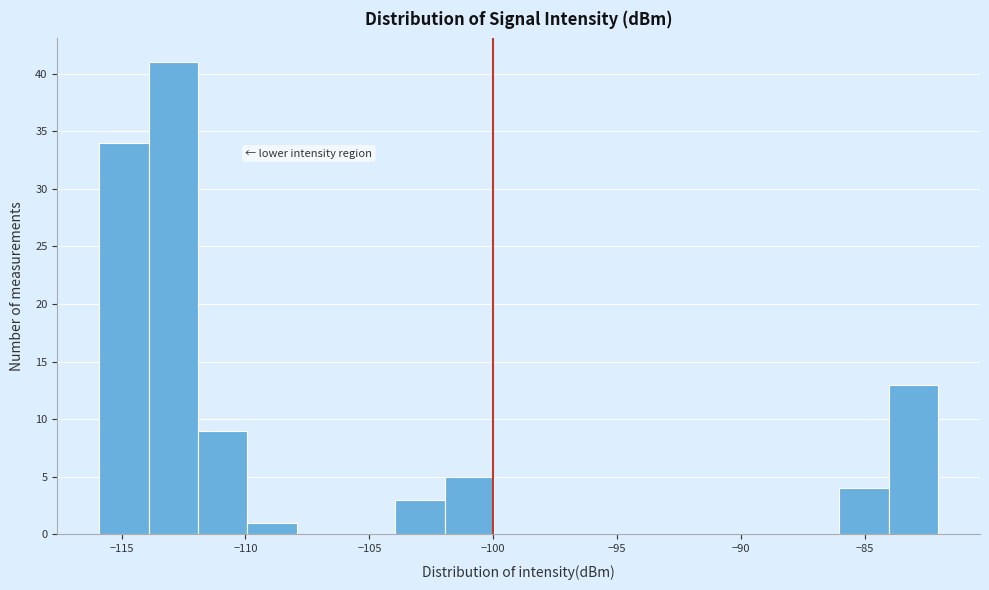

Read against the x-axis, roughly where is the centre of the tallest bar?

-113.0